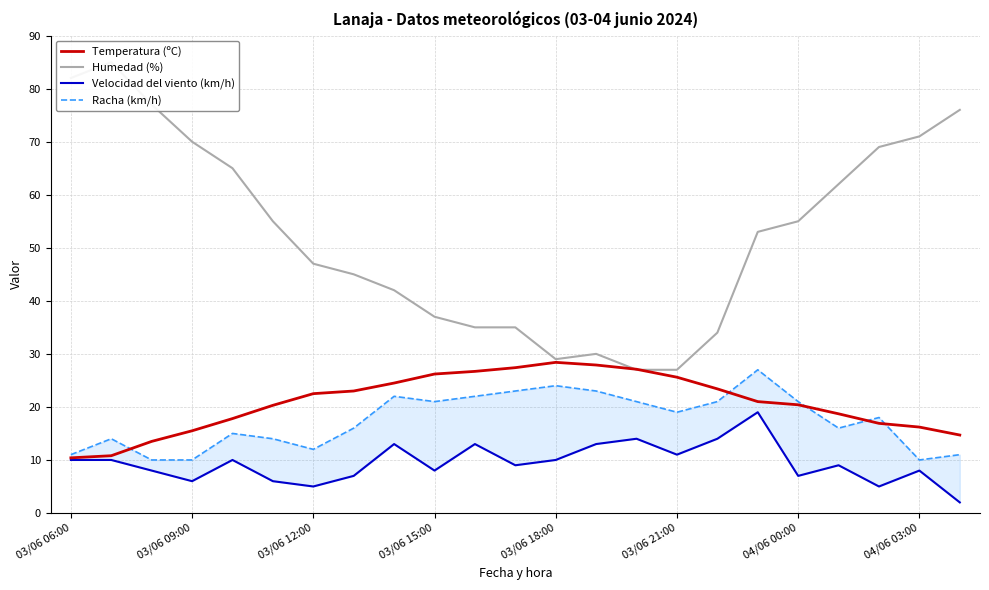

Reading left to right, transcribe all the data shown in this chart.

Temperatura (ºC): 10.4	10.8	13.5	15.5	17.8	20.3	22.5	23.0	24.5	26.2	26.7	27.4	28.4	27.9	27.1	25.6	23.4	21.0	20.4	18.7	16.9	16.2	14.7
Humedad (%): 82.0	85.0	77.0	70.0	65.0	55.0	47.0	45.0	42.0	37.0	35.0	35.0	29.0	30.0	27.0	27.0	34.0	53.0	55.0	62.0	69.0	71.0	76.0
Velocidad del viento (km/h): 10.0	10.0	8.0	6.0	10.0	6.0	5.0	7.0	13.0	8.0	13.0	9.0	10.0	13.0	14.0	11.0	14.0	19.0	7.0	9.0	5.0	8.0	2.0
Racha (km/h): 11.0	14.0	10.0	10.0	15.0	14.0	12.0	16.0	22.0	21.0	22.0	23.0	24.0	23.0	21.0	19.0	21.0	27.0	21.0	16.0	18.0	10.0	11.0